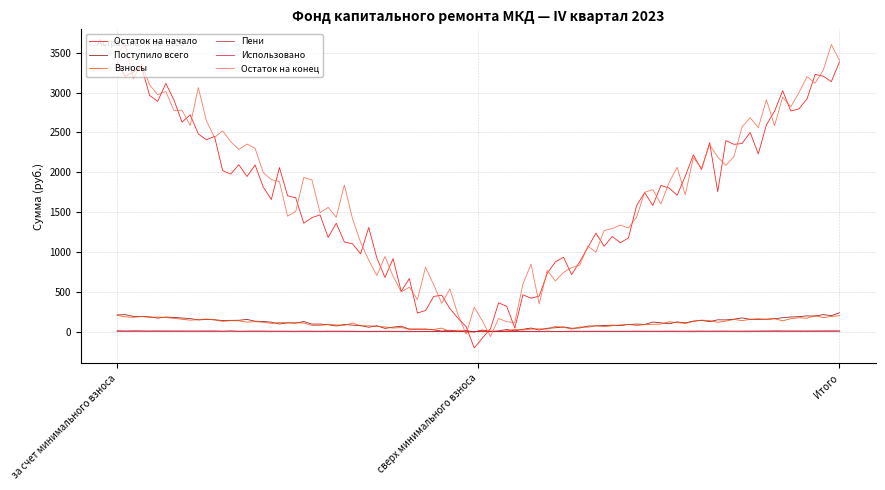

Count the number of data series in this chart.

6